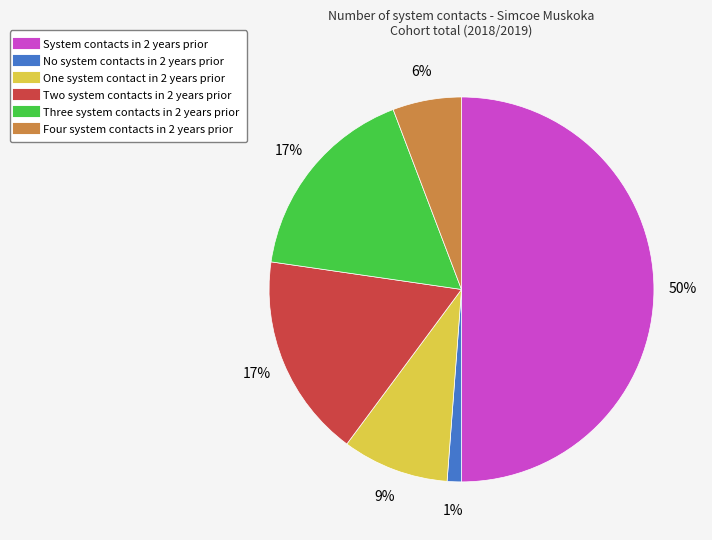

To the nearest percent, what is the average slice percentage?

17%